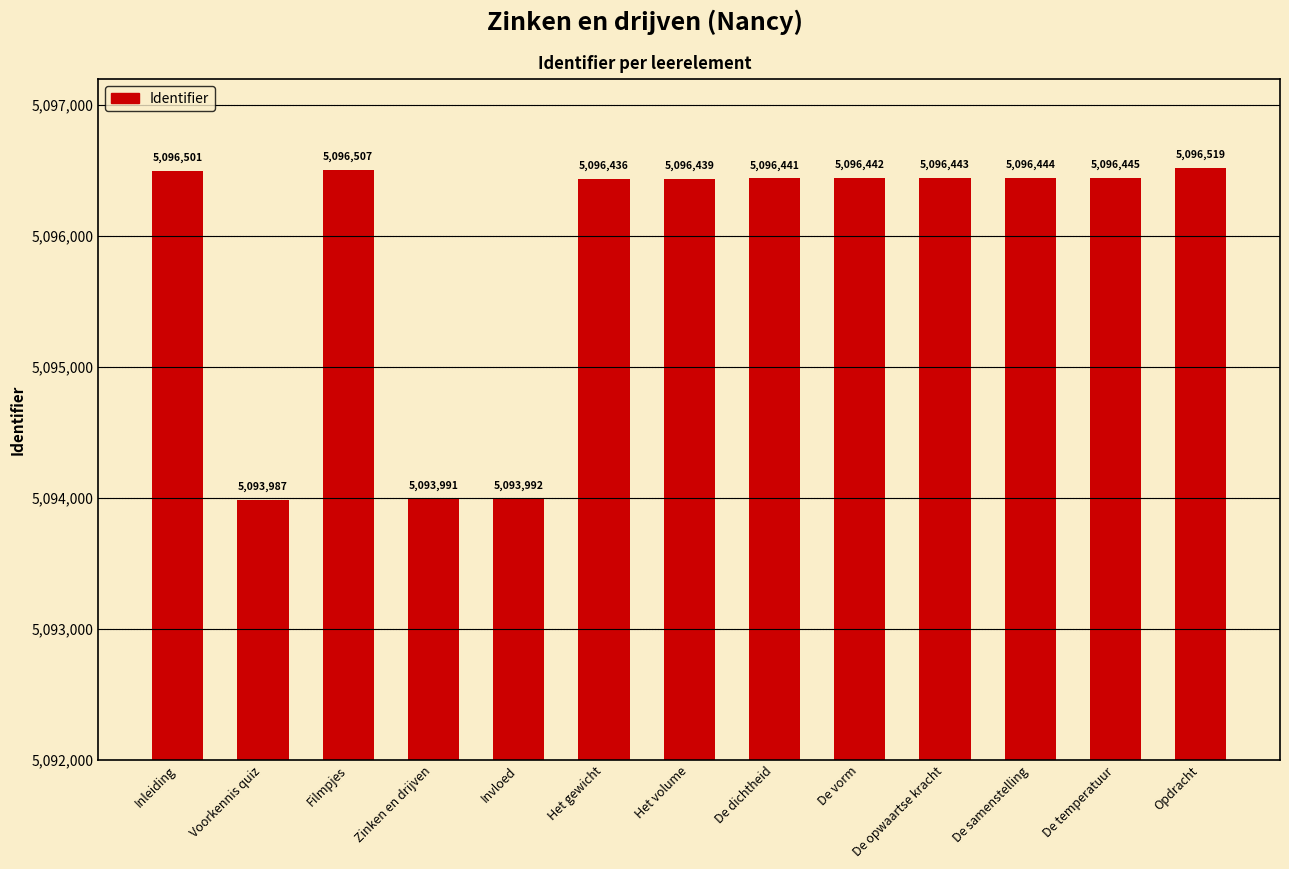

List the labels in order of value, largest first.

Opdracht, Filmpjes, Inleiding, De temperatuur, De samenstelling, De opwaartse kracht, De vorm, De dichtheid, Het volume, Het gewicht, Invloed, Zinken en drijven, Voorkennis quiz